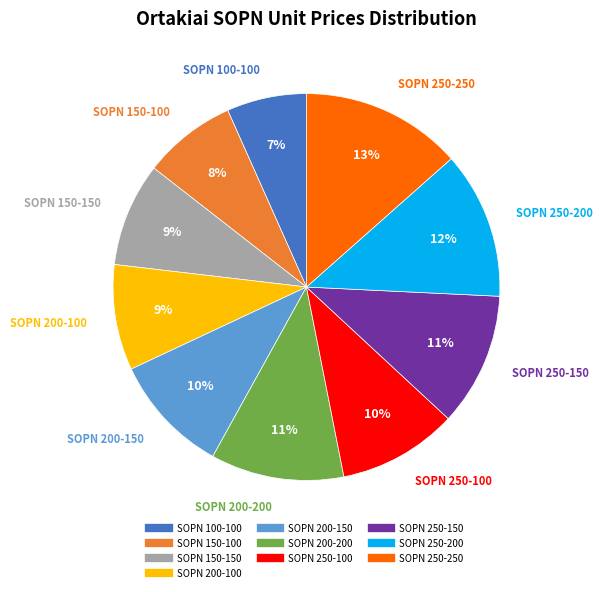

Which has a higher value, SOPN 250-100 or SOPN 150-100?

SOPN 250-100